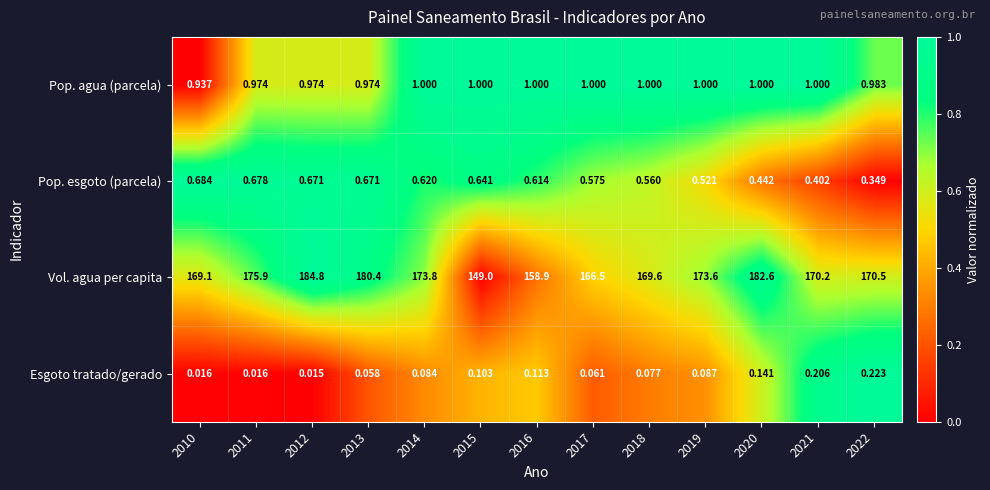

Rank the series at 2013 from highest to lowest value.

Vol. agua per capita, Pop. agua (parcela), Pop. esgoto (parcela), Esgoto tratado/gerado